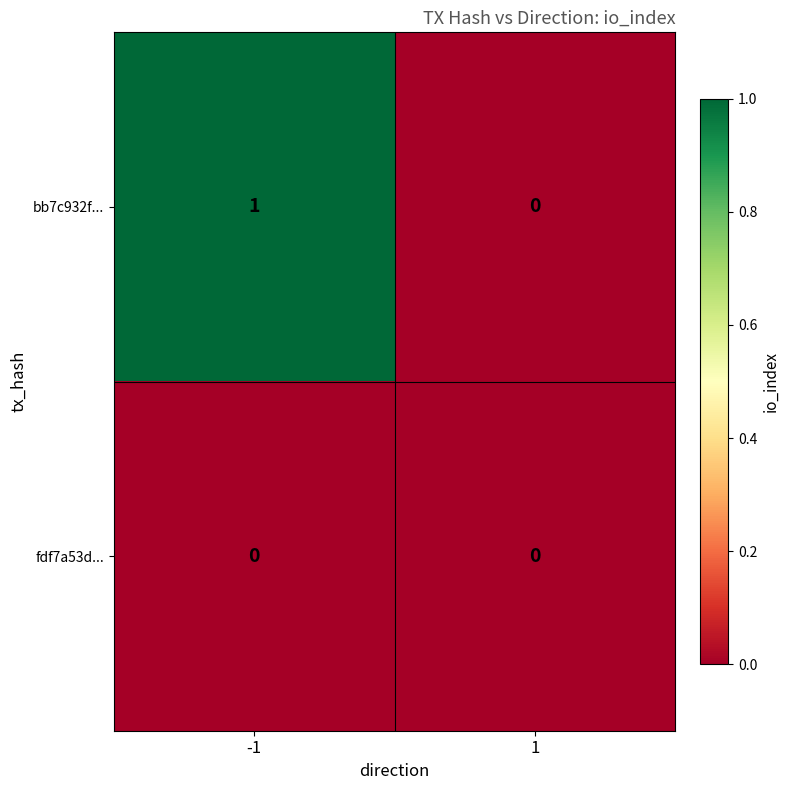

Which series has the largest range (max minus min)?

bb7c932f...